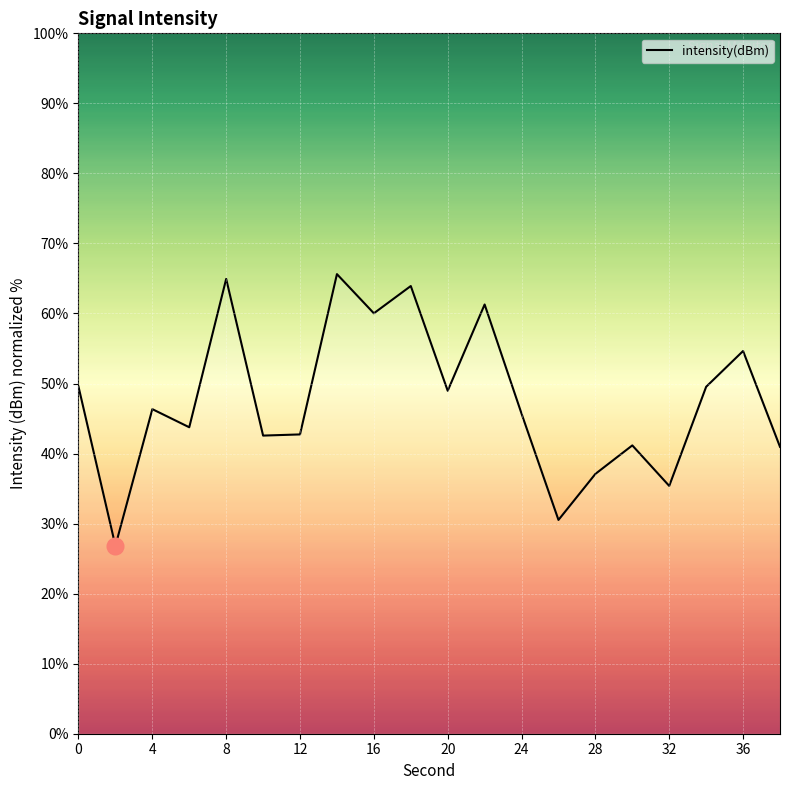

What is the difference between the maximum and minimum values?

38.8